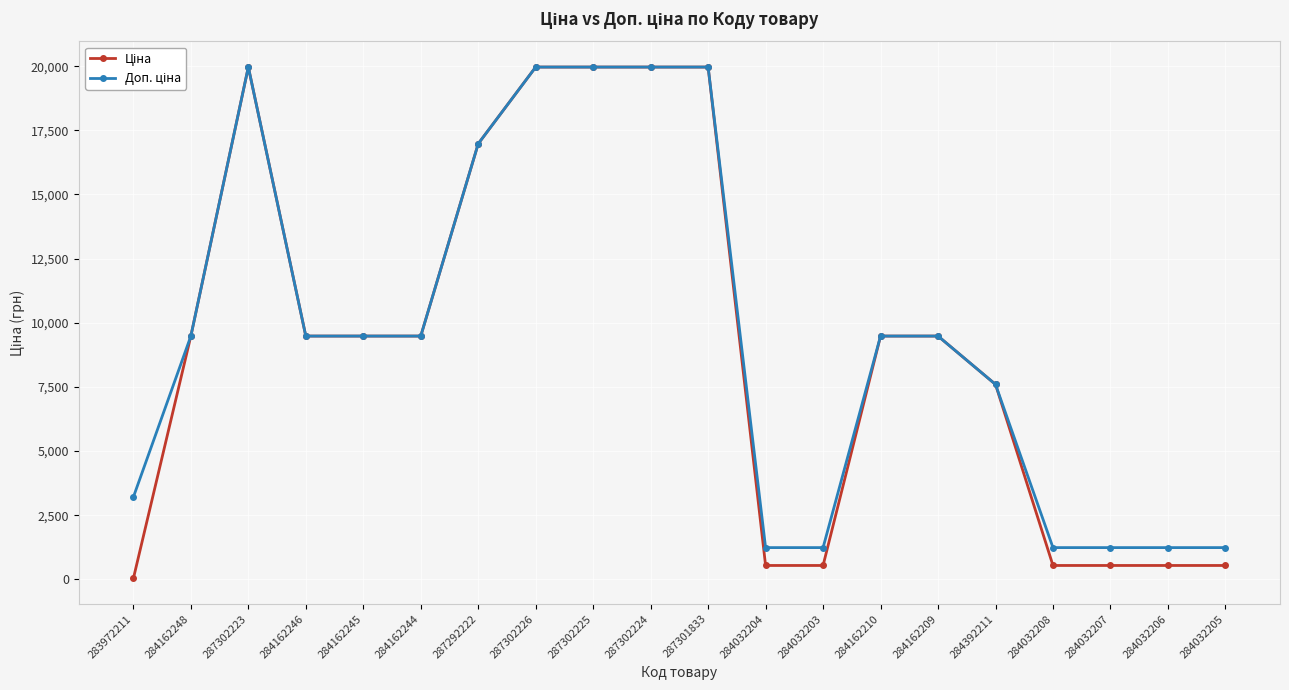

Does the chart have visible grid lines?

Yes